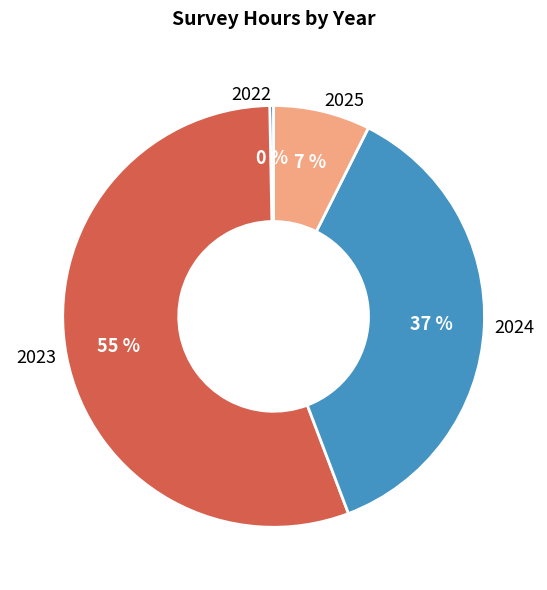

Is the sum of 2023 and 2024 greater than half?

Yes